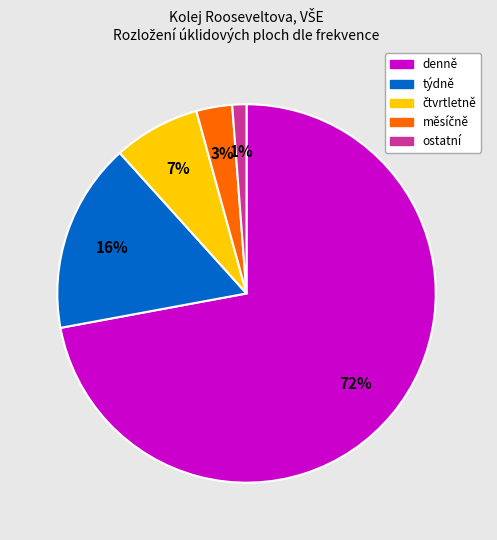

To the nearest percent, what is the average slice percentage?

20%